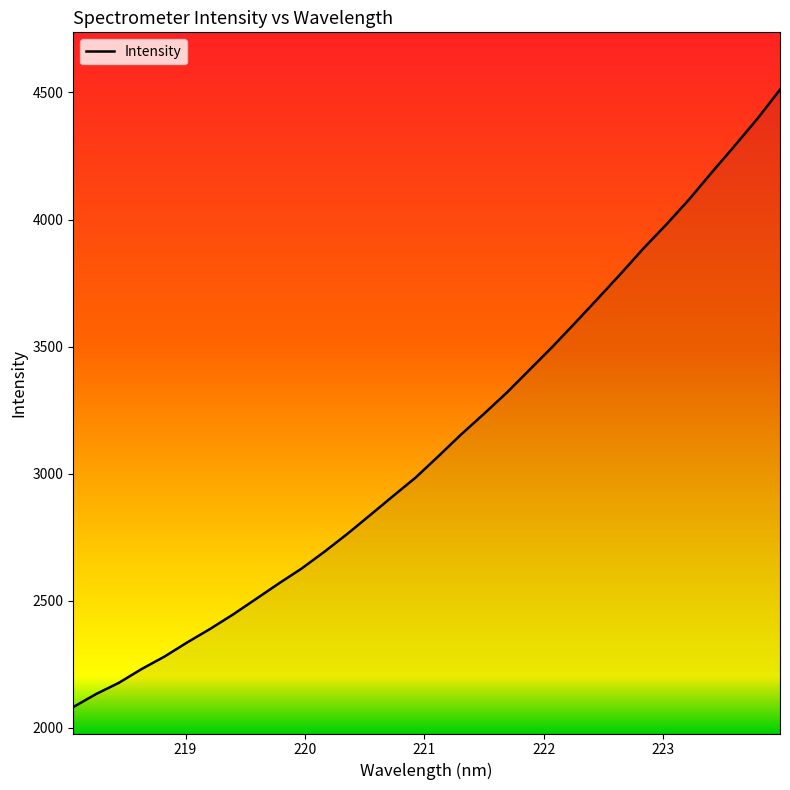

What is the minimum value shown in the chart?

2081.6